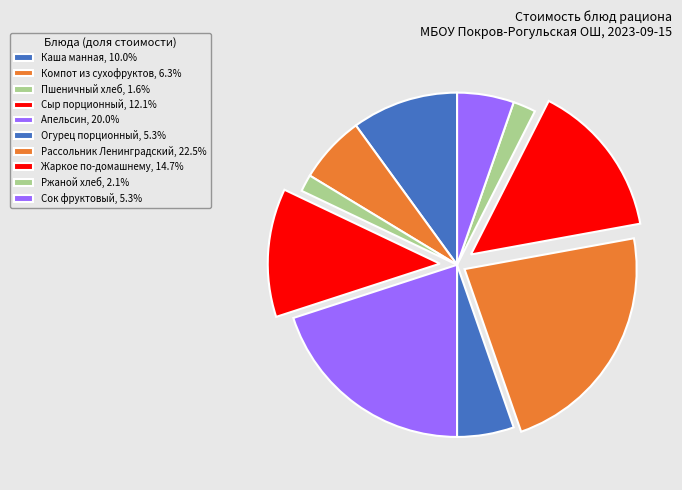

How many slices are in this pie chart?

10